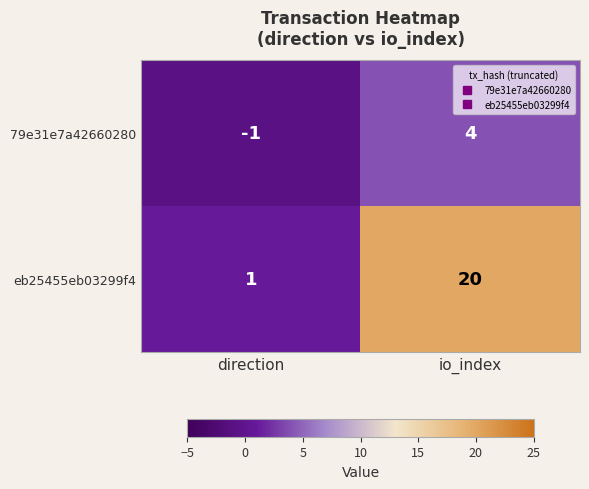

Between direction and io_index, which series saw the biggest shift?

eb25455eb03299f4